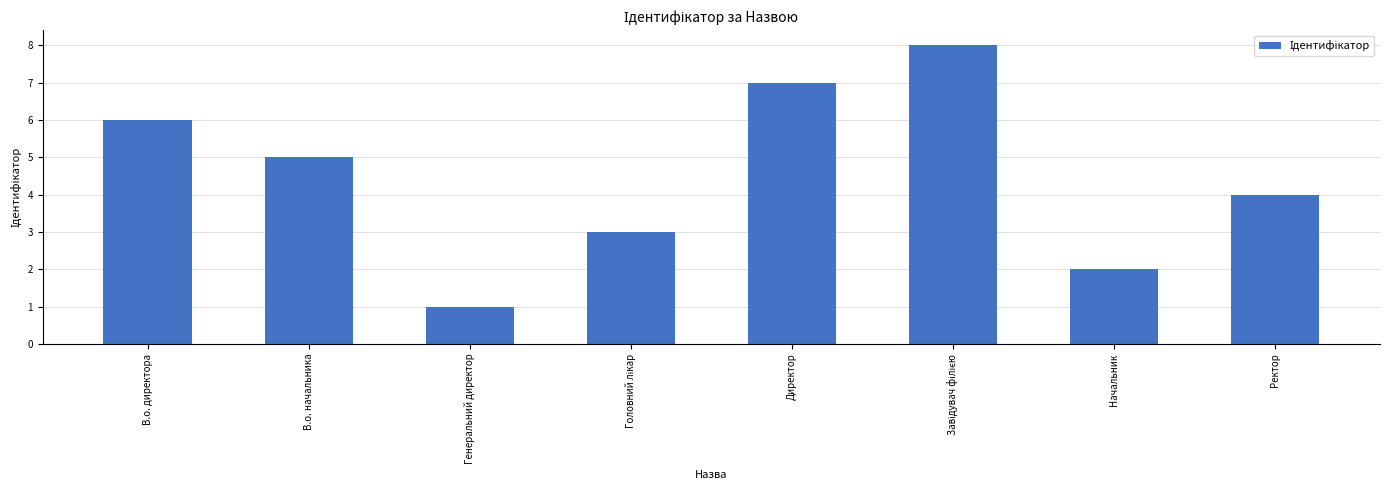

What is the approximate value at В.о. начальника?

5